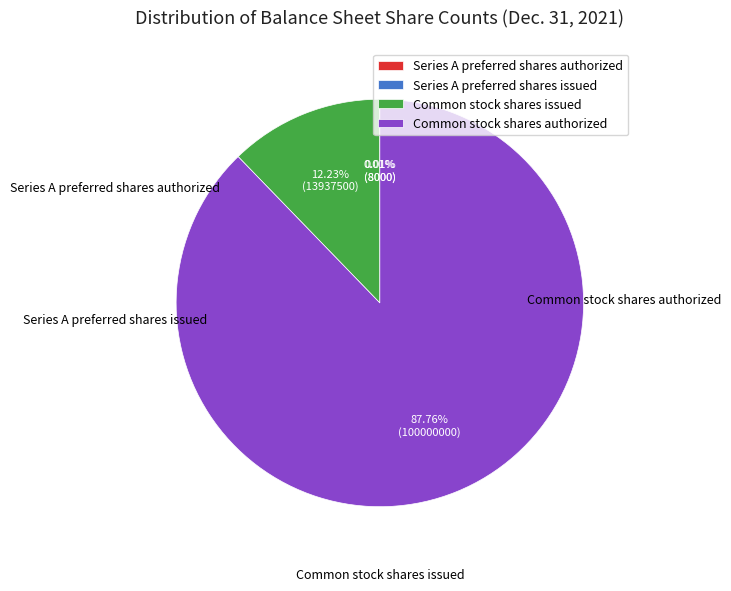

To the nearest percent, what is the difference between the largest and smallest slice percentages?

88%